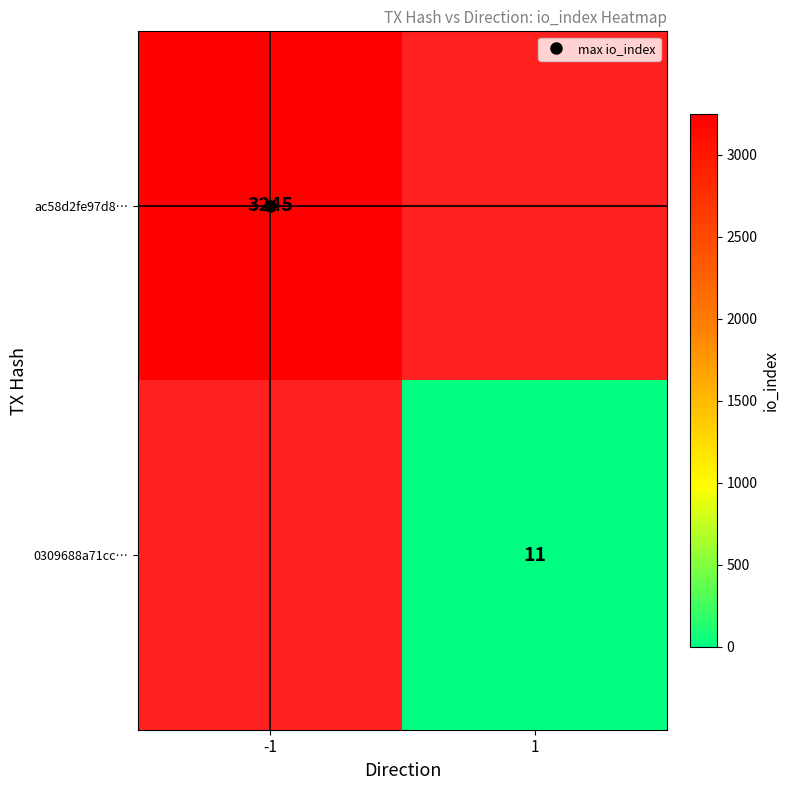

Where is ac58d2fe97d8… nearest to the value 3245?

-1